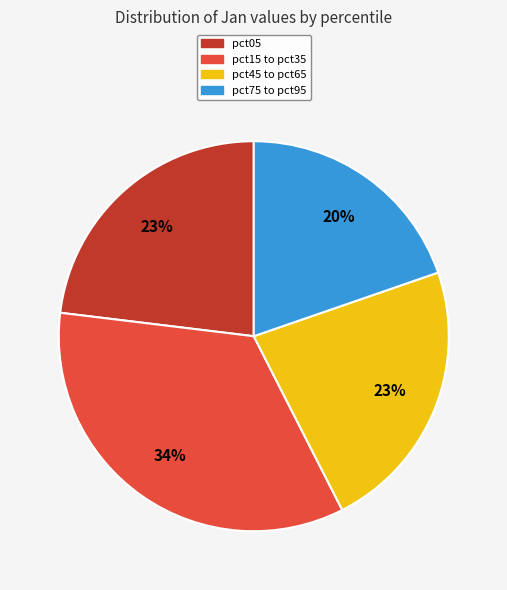

Is there a majority slice in this chart?

No